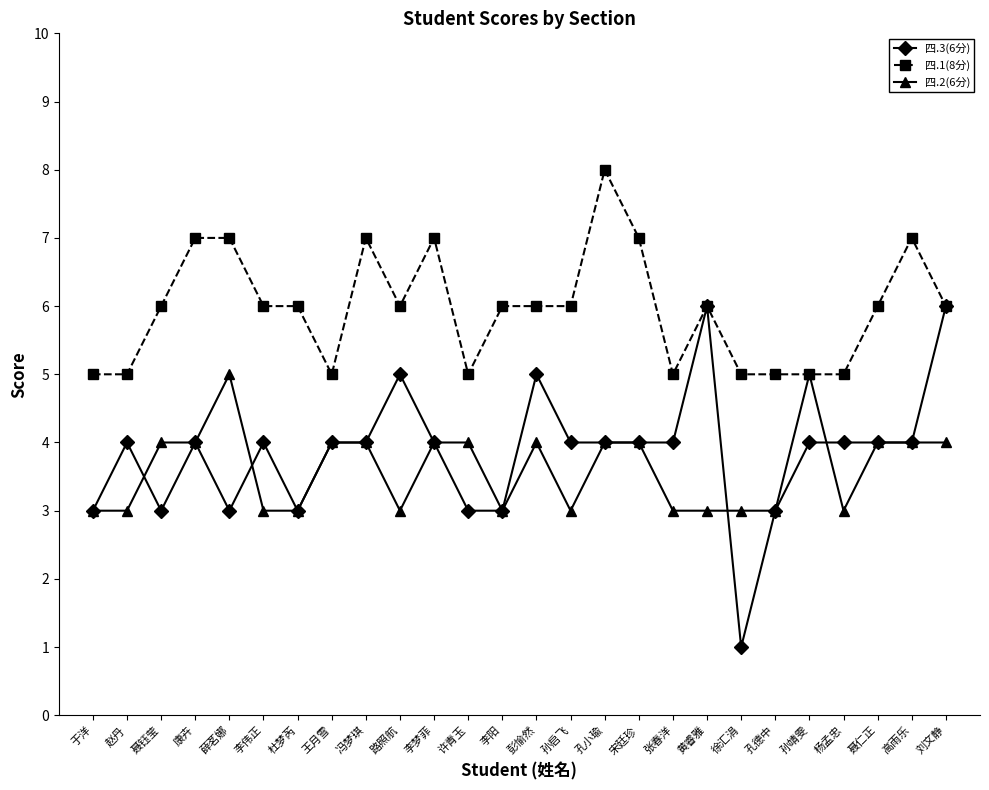

What is the total value across all series at 徐汇涓?

9